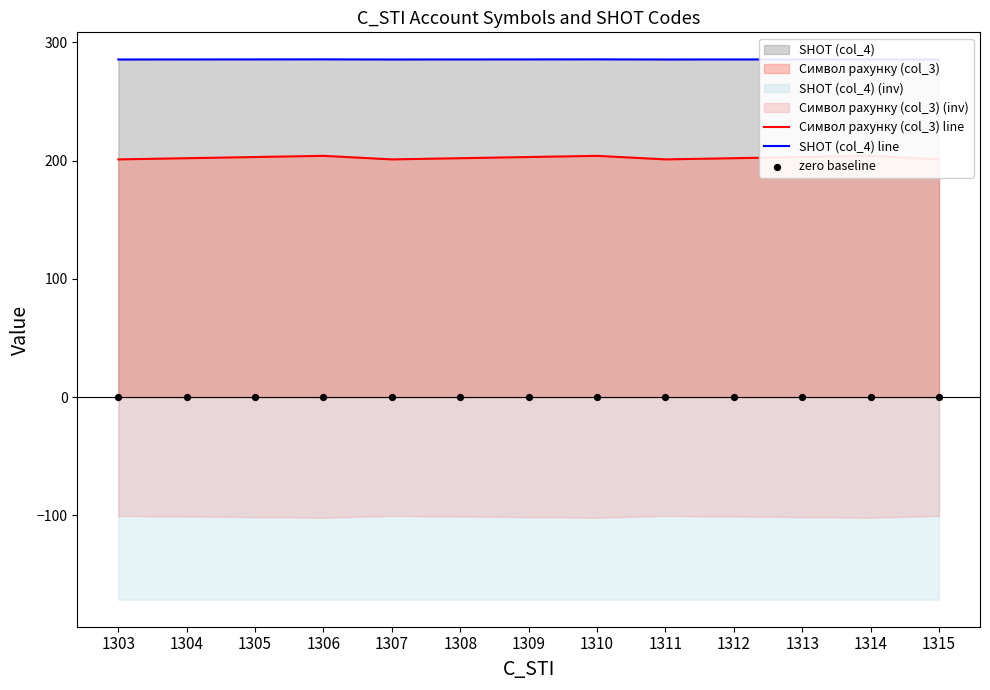

At how many categories does at least one series exceed 274?

13